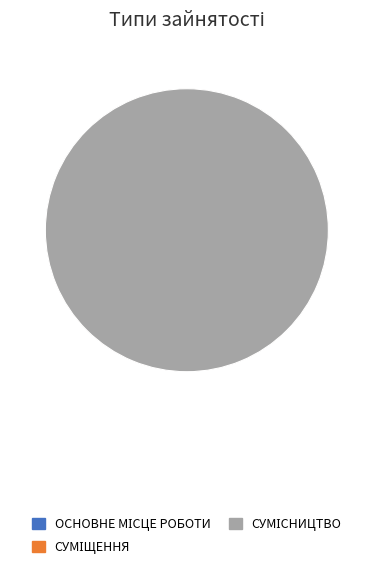

To the nearest percent, what is the combined percentage of Основне місце роботи and Сумісництво?

67%